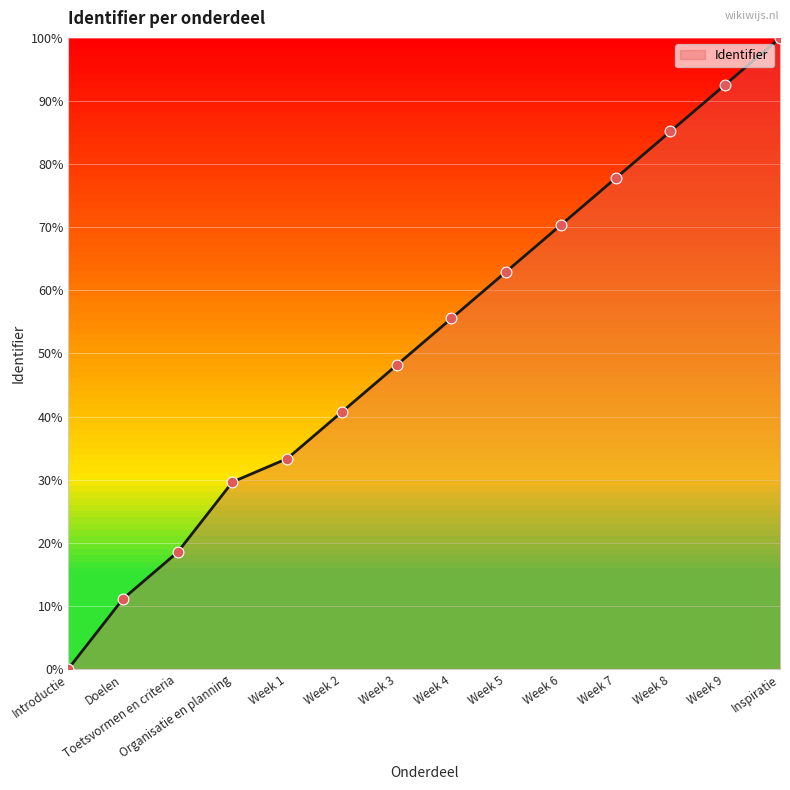

Does the chart have visible grid lines?

Yes